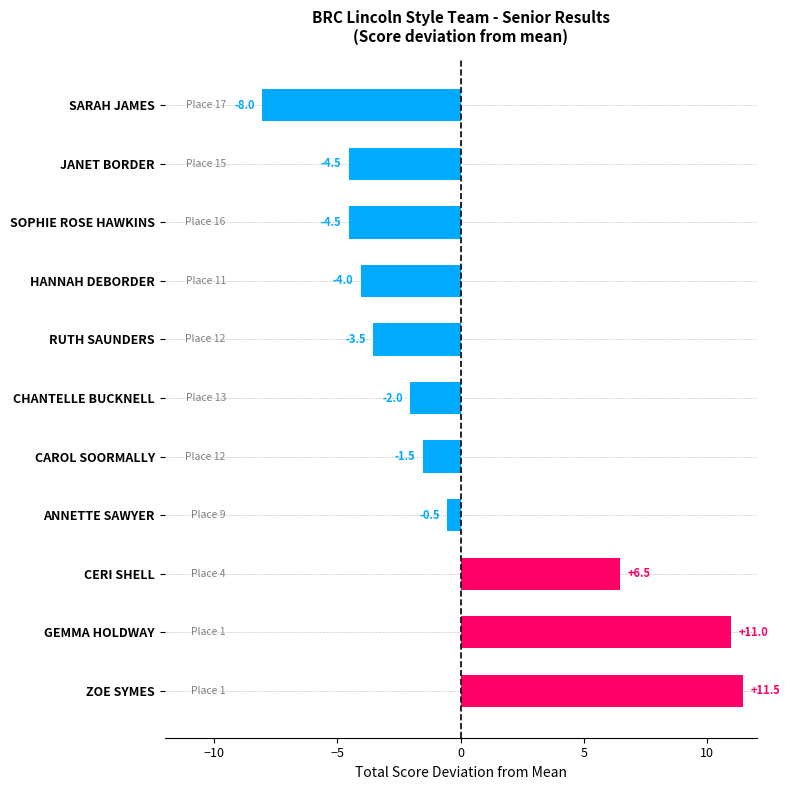

What is the change in value from ANNETTE SAWYER to SOPHIE ROSE HAWKINS?

-4.0